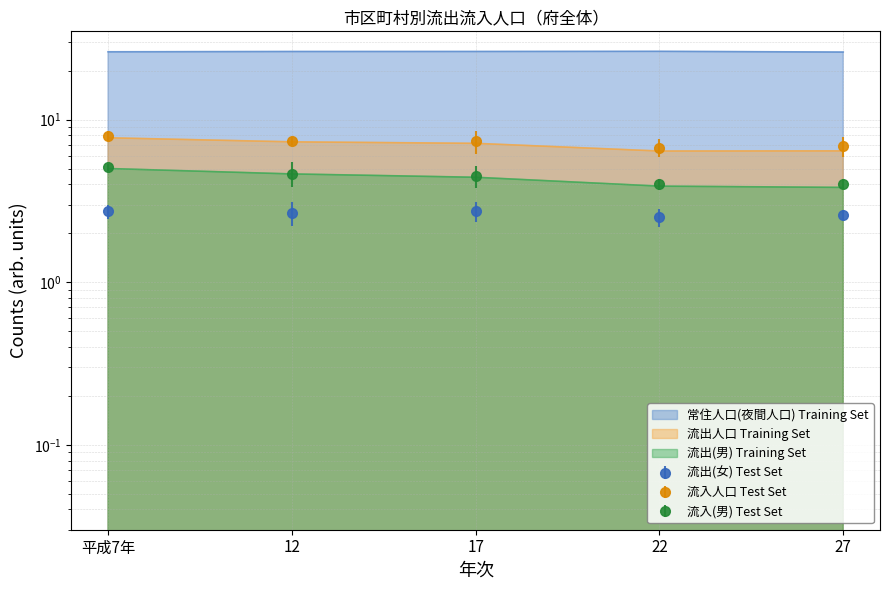

In 流出(女), how many points are lower than both neighbors (excluding endpoints)?

2